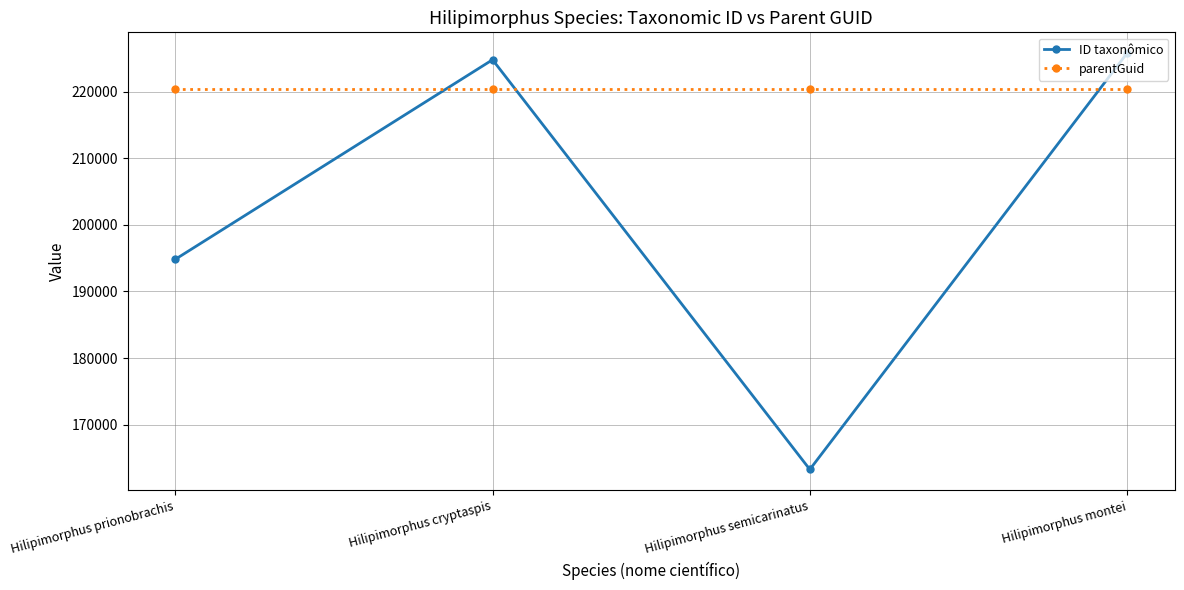

Between which two adjacent categories do parentGuid and ID taxonômico first intersect?

Hilipimorphus prionobrachis and Hilipimorphus cryptaspis